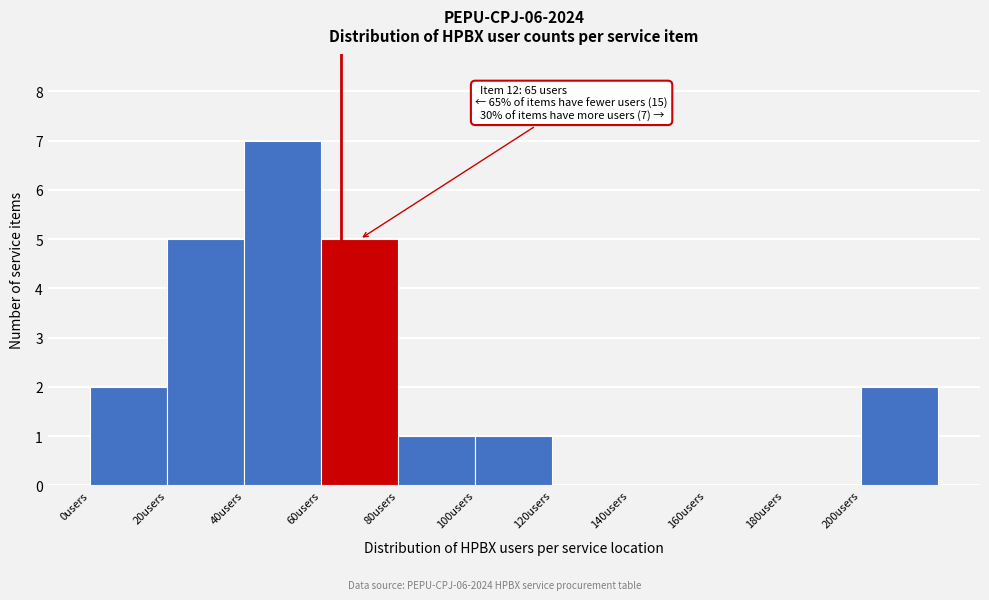

Which range on the x-axis has the tallest bar?

40 to 60